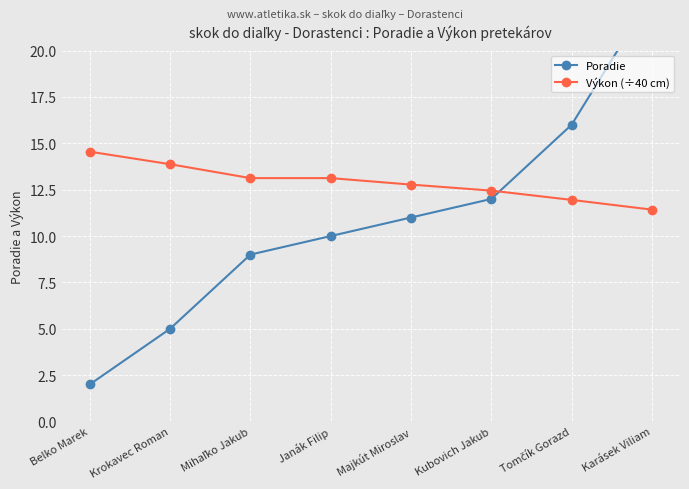

Is it true that Výkon (÷40 cm) equals 9.2 at Krokavec Roman?

False